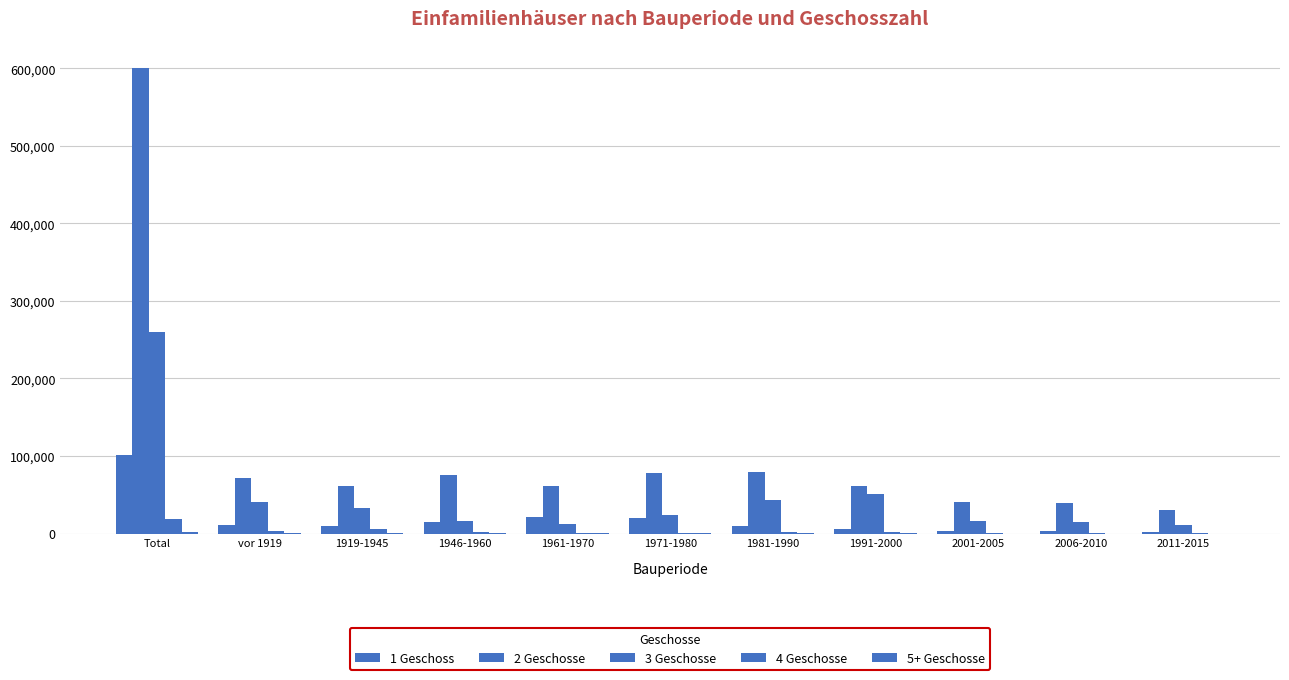

At which label does 5+ Geschosse first exceed 163?

Total